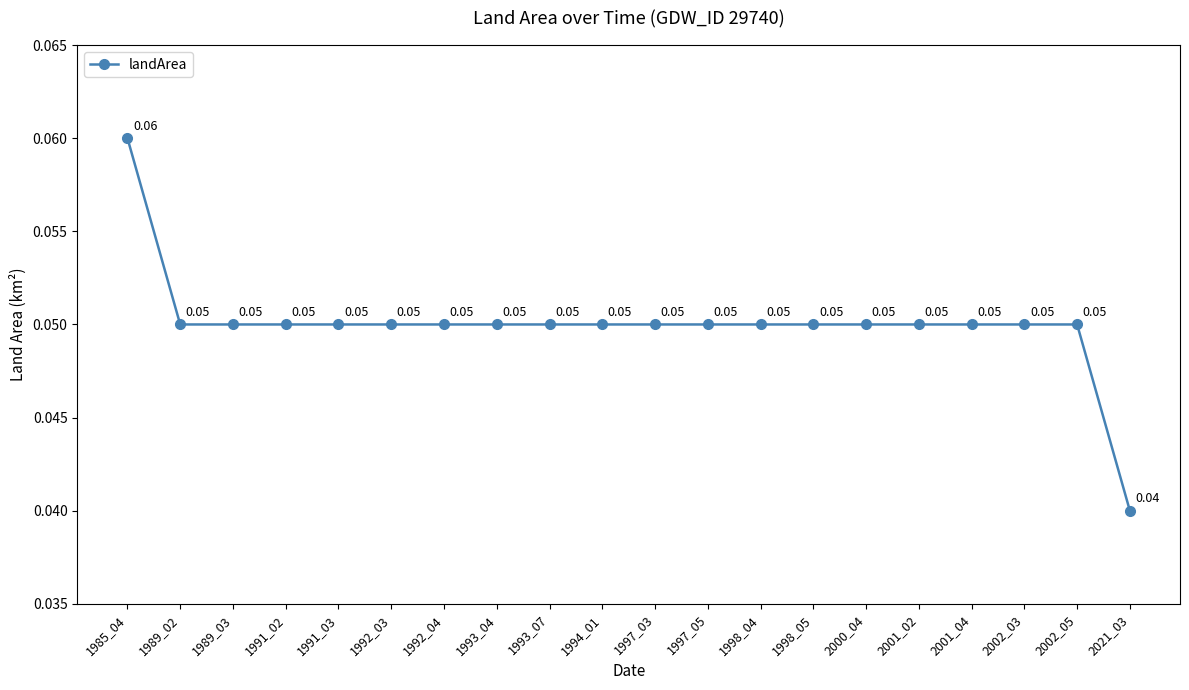

True or false: there are more than 2 points higher than both neighbors.

False